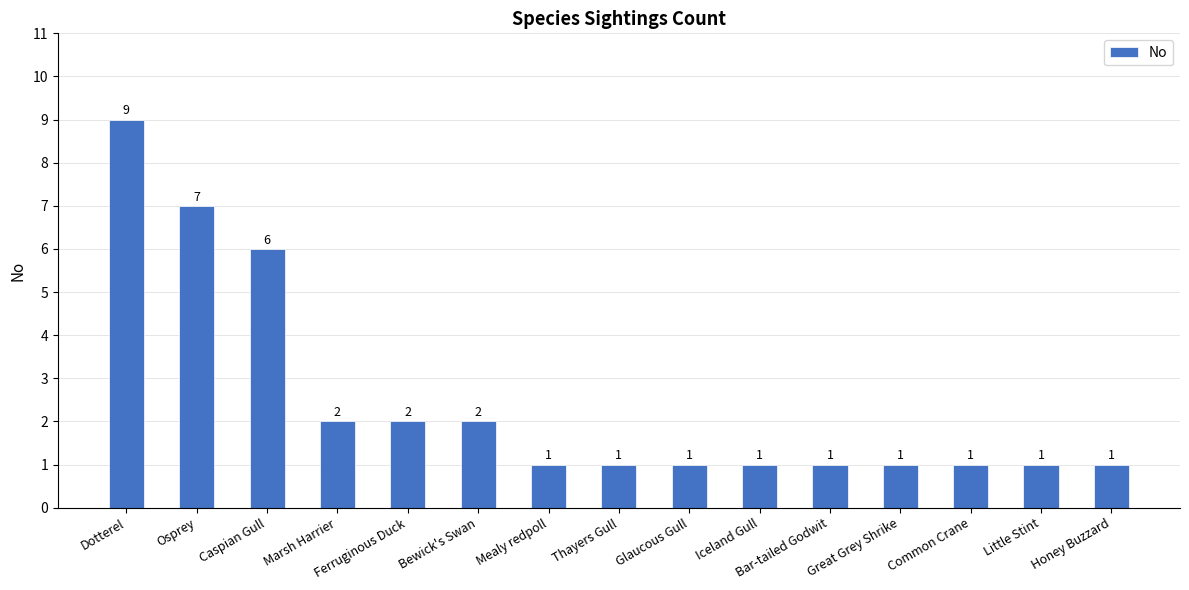

Reading right to left, list all the values displayed in this chart.

Honey Buzzard=1	Little Stint=1	Common Crane=1	Great Grey Shrike=1	Bar-tailed Godwit=1	Iceland Gull=1	Glaucous Gull=1	Thayers Gull=1	Mealy redpoll=1	Bewick's Swan=2	Ferruginous Duck=2	Marsh Harrier=2	Caspian Gull=6	Osprey=7	Dotterel=9